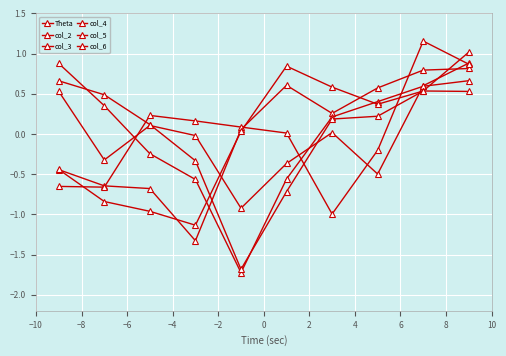

In col_5, how many points are higher than both neighbors (excluding endpoints)?

1